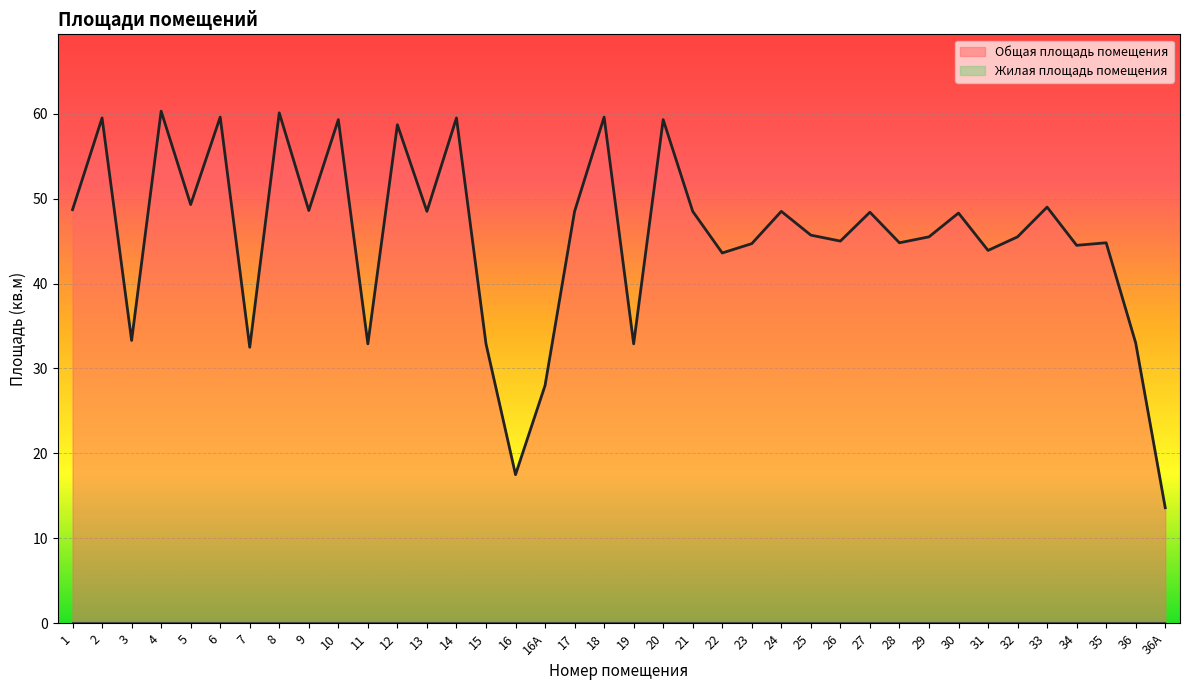

What is the value of the 12th point from the left?

58.7